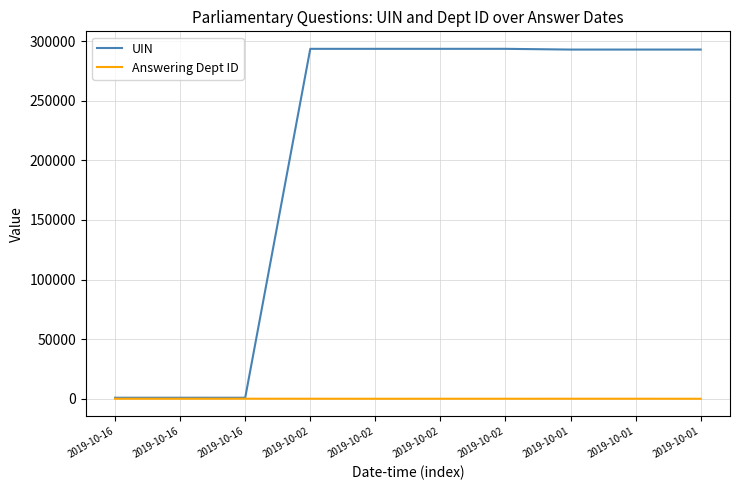

Is the value of Answering Dept ID at 2019-10-16 greater than the value of UIN at 2019-10-02?

No